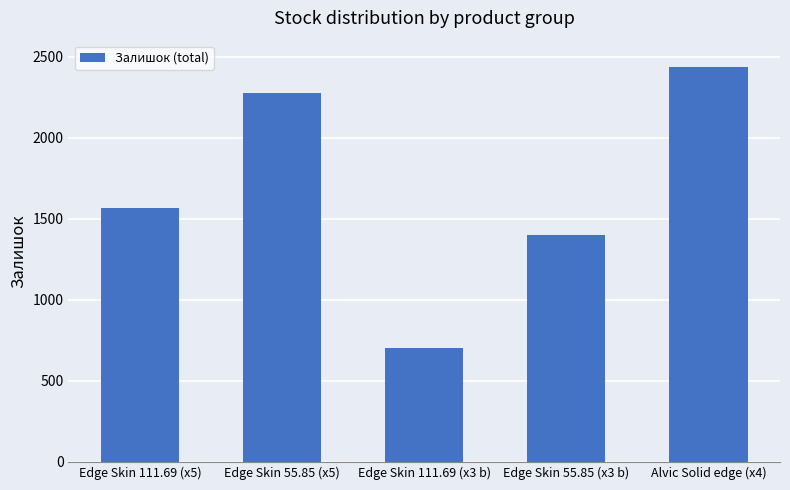

What is the ratio of the value at Edge Skin 111.69 (x3 b) to the value at Edge Skin 111.69 (x5)?

0.4